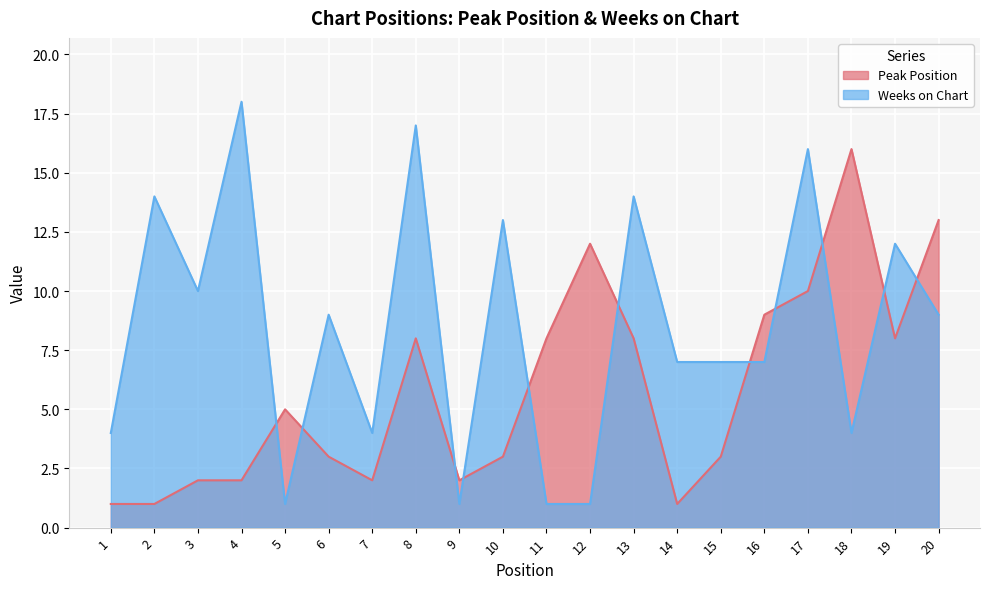

The Peak Position series shows 10 at 17. True or false?

True